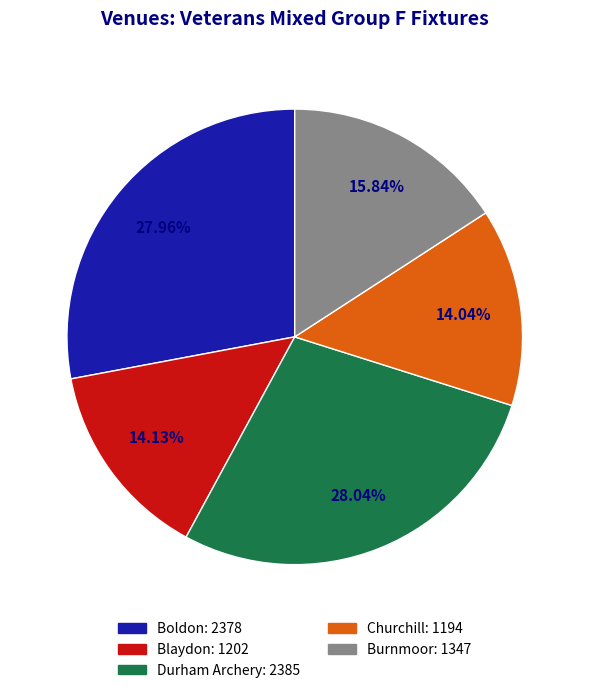

Combined, do Durham Archery: 2385 and Boldon: 2378 account for over 50%?

Yes